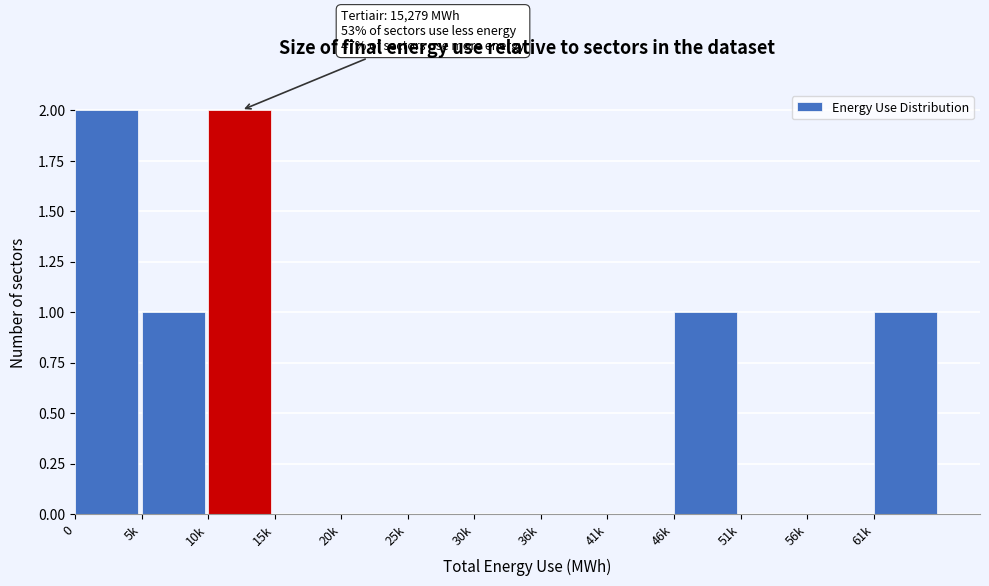

Reading right to left, transcribe all the data shown in this chart.

61k=1	56k=0	51k=0	46k=1	41k=0	36k=0	30k=0	25k=0	20k=0	15k=0	10k=2	5k=1	0=2